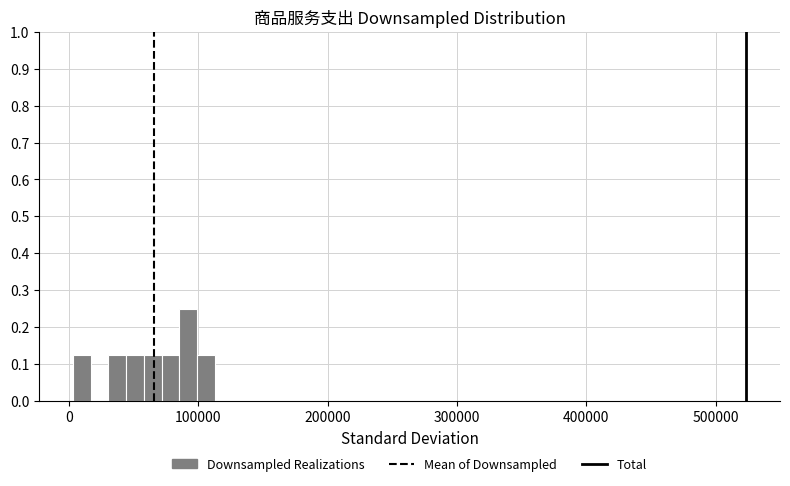

Around what value on the x-axis is the tallest bar? Give the approximate position of its centre, as read against the axis.

90000